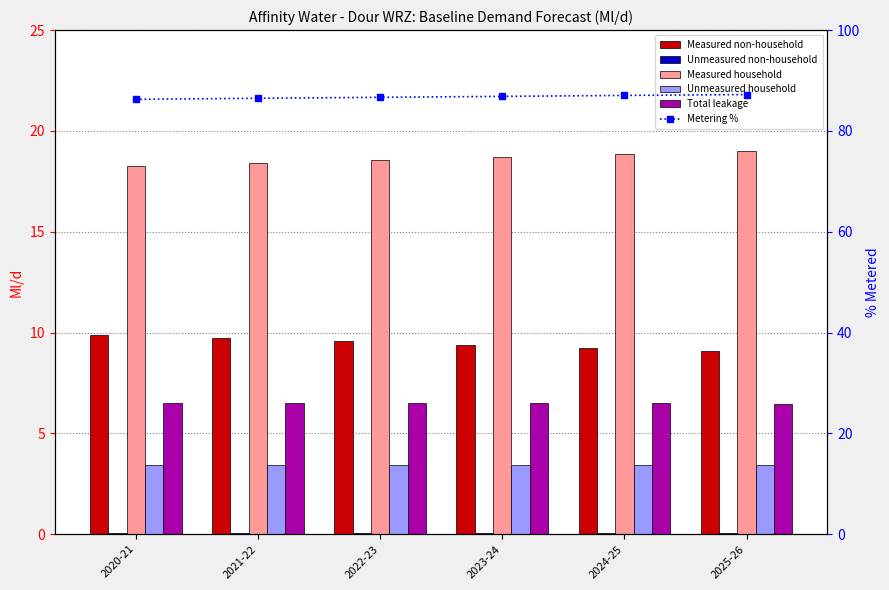

Is the value of Unmeasured non-household at 2021-22 greater than the value of Total leakage at 2020-21?

No